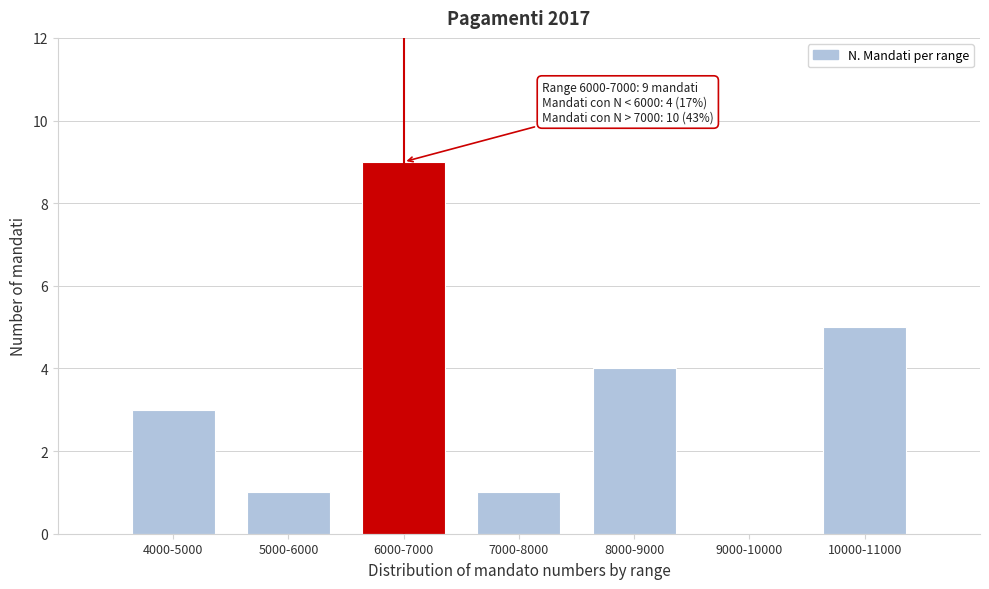

Reading right to left, what are all the values shown in this chart?

10000-11000=5	9000-10000=0	8000-9000=4	7000-8000=1	6000-7000=9	5000-6000=1	4000-5000=3